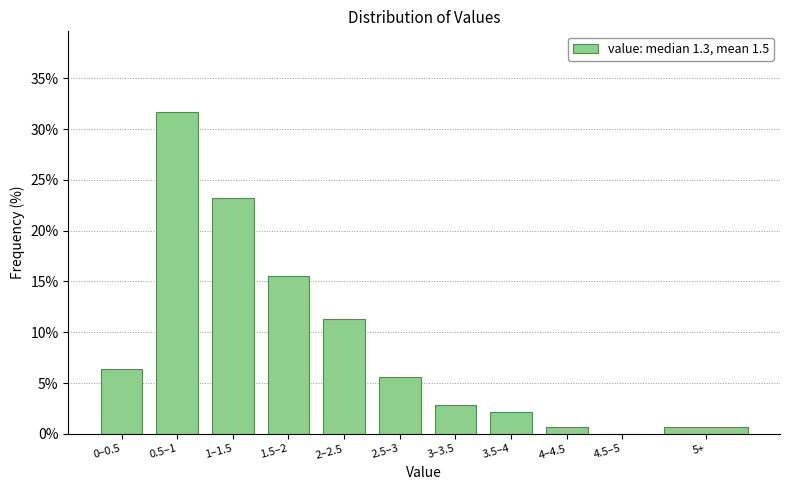

Reading left to right, what are all the values shown in this chart?

0–0.5=6.3	0.5–1=31.7	1–1.5=23.2	1.5–2=15.5	2–2.5=11.3	2.5–3=5.6	3–3.5=2.8	3.5–4=2.1	4–4.5=0.7	4.5–5=0.0	5+=0.7